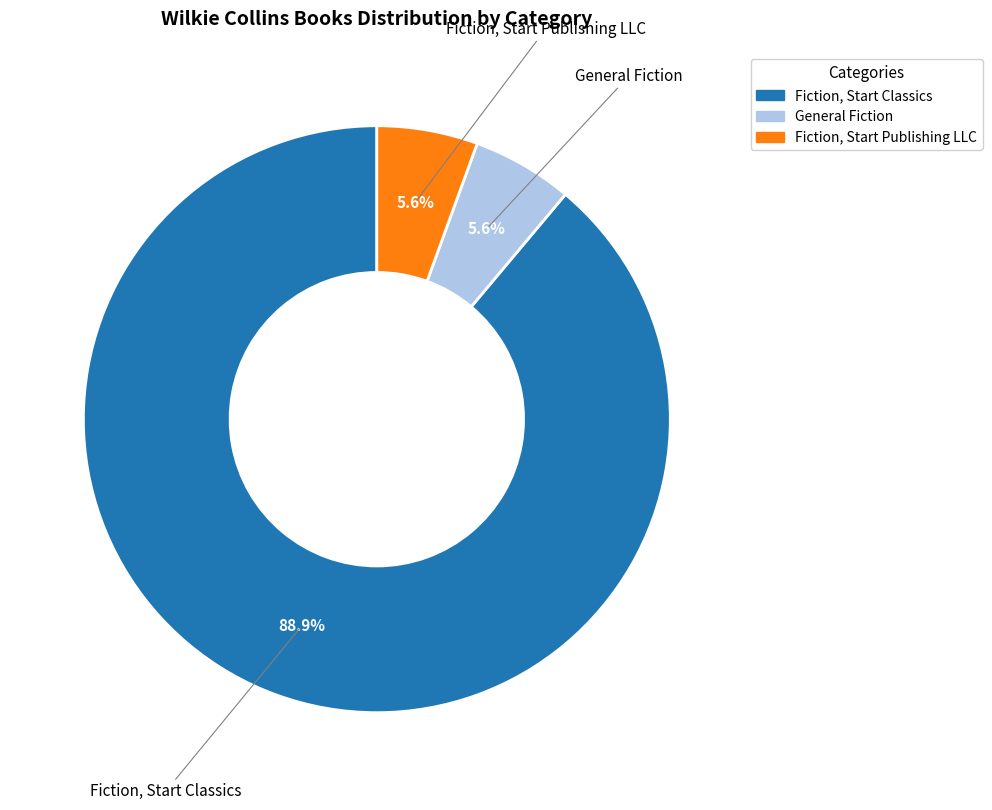

How many segments does this pie chart have?

3